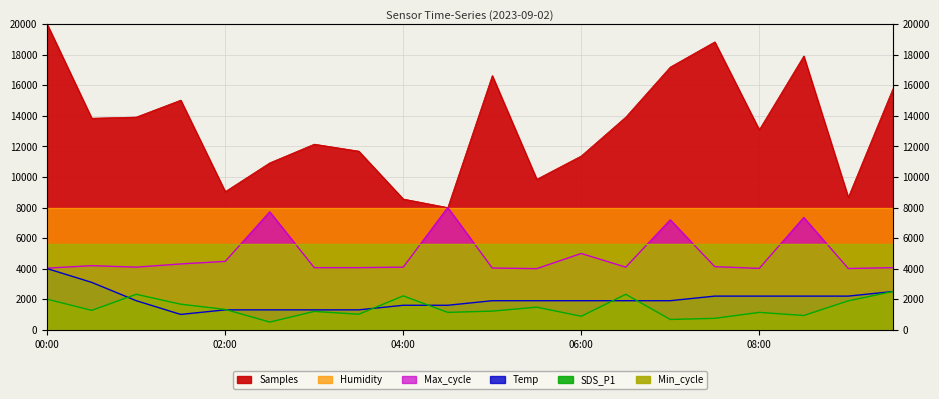

True or false: Temp has more than 1 interior local peaks.

False